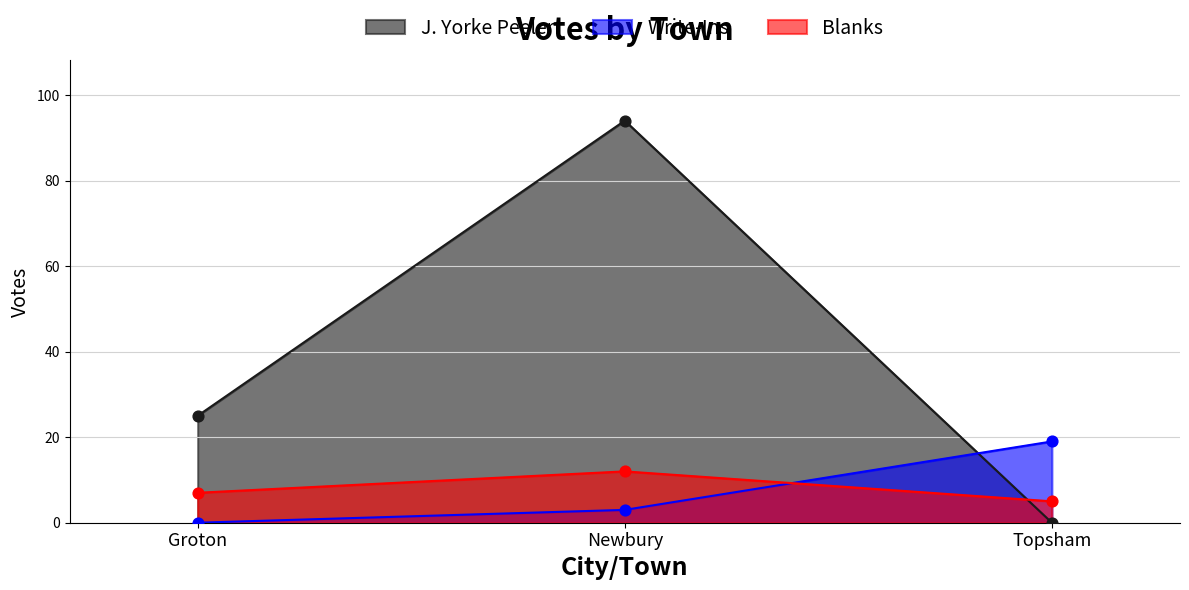

What are all the series names shown in the legend?

J. Yorke Peeler, Write-Ins, Blanks